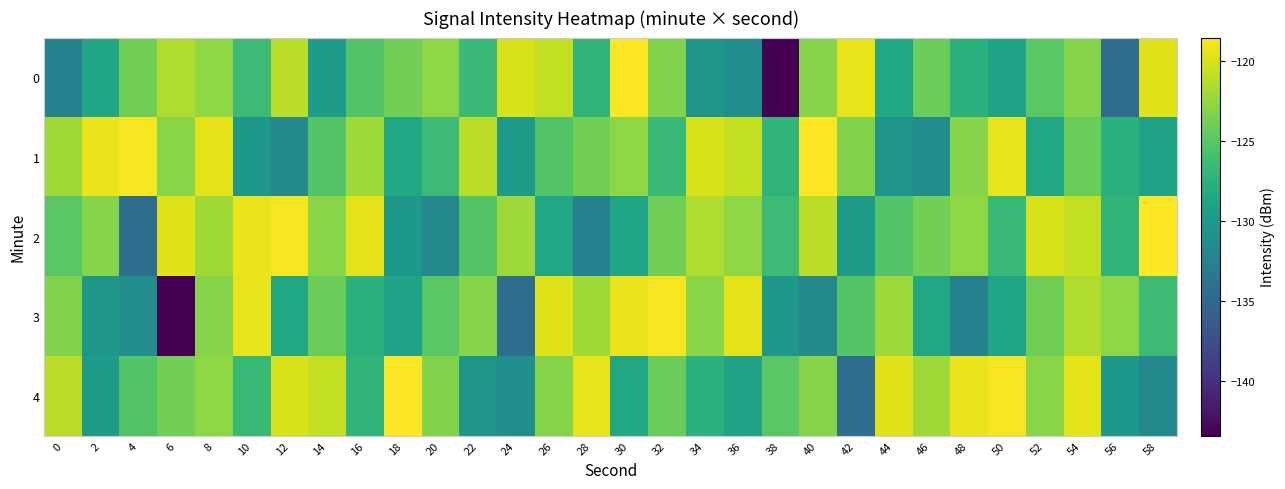

Reading right to left, list all the values displayed in this chart.

0: 58=-119.8	56=-134.5	54=-123.0	52=-124.9	50=-129.1	48=-127.5	46=-124.1	44=-128.5	42=-119.4	40=-123.1	38=-143.4	36=-131.2	34=-130.2	32=-123.3	30=-118.6	28=-127.1	26=-120.8	24=-120.1	22=-126.6	20=-122.8	18=-123.8	16=-125.3	14=-129.8	12=-121.1	10=-126.4	8=-122.8	6=-121.5	4=-124.0	2=-128.6	0=-132.4
1: 58=-129.1	56=-127.5	54=-124.1	52=-128.5	50=-119.4	48=-123.1	46=-131.2	44=-130.2	42=-123.3	40=-118.6	38=-127.1	36=-120.8	34=-120.1	32=-126.6	30=-122.8	28=-123.8	26=-125.3	24=-129.8	22=-121.1	20=-126.4	18=-128.5	16=-122.2	14=-125.2	12=-131.7	10=-130.2	8=-119.6	6=-123.0	4=-118.8	2=-119.3	0=-122.1
2: 58=-118.6	56=-127.1	54=-120.8	52=-120.1	50=-126.6	48=-122.8	46=-123.8	44=-125.3	42=-129.8	40=-121.1	38=-126.4	36=-122.8	34=-121.5	32=-124.0	30=-128.6	28=-132.4	26=-128.5	24=-122.2	22=-125.2	20=-131.7	18=-130.2	16=-119.6	14=-123.0	12=-118.8	10=-119.3	8=-122.1	6=-119.8	4=-134.5	2=-123.0	0=-124.9
3: 58=-126.4	56=-122.8	54=-121.5	52=-124.0	50=-128.6	48=-132.4	46=-128.5	44=-122.2	42=-125.2	40=-131.7	38=-130.2	36=-119.6	34=-123.0	32=-118.8	30=-119.3	28=-122.1	26=-119.8	24=-134.5	22=-123.0	20=-124.9	18=-129.1	16=-127.5	14=-124.1	12=-128.5	10=-119.4	8=-123.1	6=-143.4	4=-131.2	2=-130.2	0=-123.3
4: 58=-131.7	56=-130.2	54=-119.6	52=-123.0	50=-118.8	48=-119.3	46=-122.1	44=-119.8	42=-134.5	40=-123.0	38=-124.9	36=-129.1	34=-127.5	32=-124.1	30=-128.5	28=-119.4	26=-123.1	24=-131.2	22=-130.2	20=-123.3	18=-118.6	16=-127.1	14=-120.8	12=-120.1	10=-126.6	8=-122.8	6=-123.8	4=-125.3	2=-129.8	0=-121.1